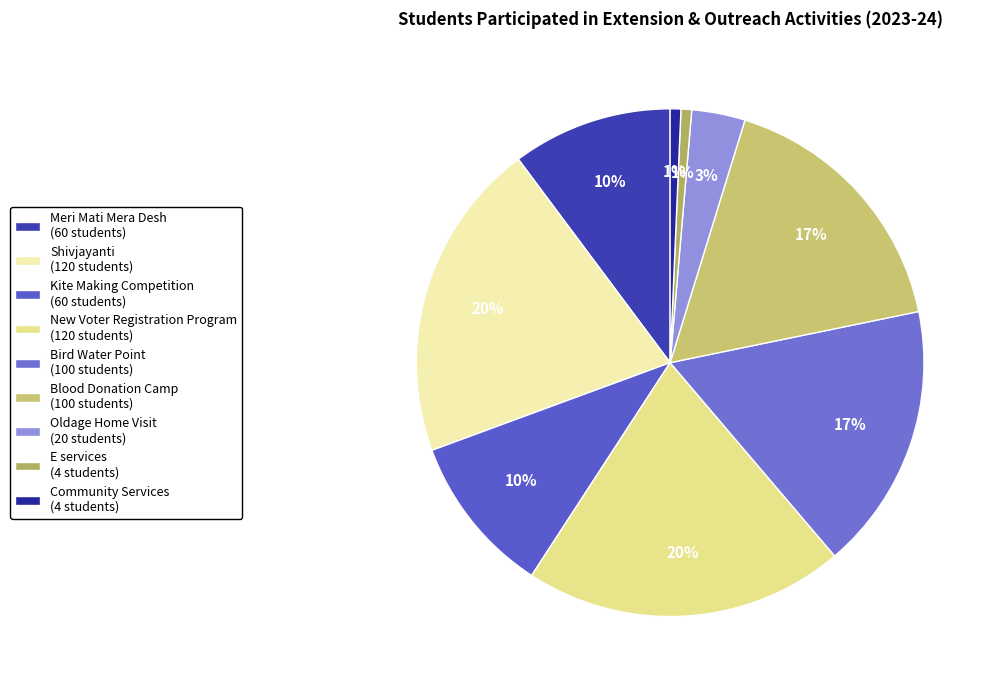

Rank the categories by value from lowest to highest.

E services, Community Services, Oldage Home Visit, Meri Mati Mera Desh, Kite Making Competition, Bird Water Point, Blood Donation Camp, Shivjayanti, New Voter Registration Program